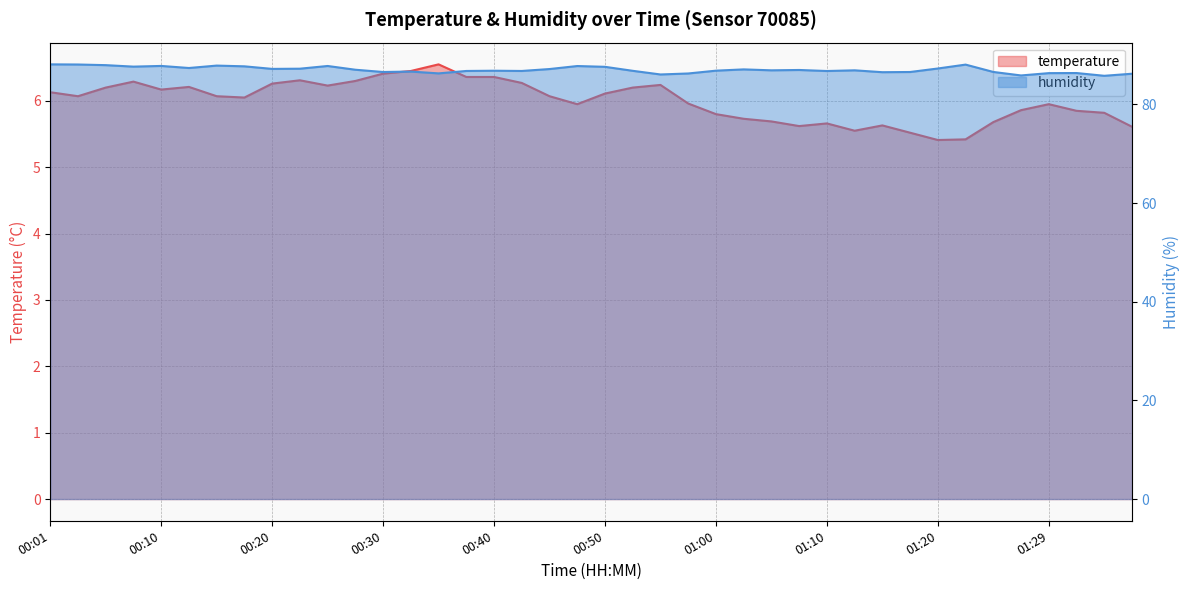

What are all the series names shown in the legend?

temperature, humidity